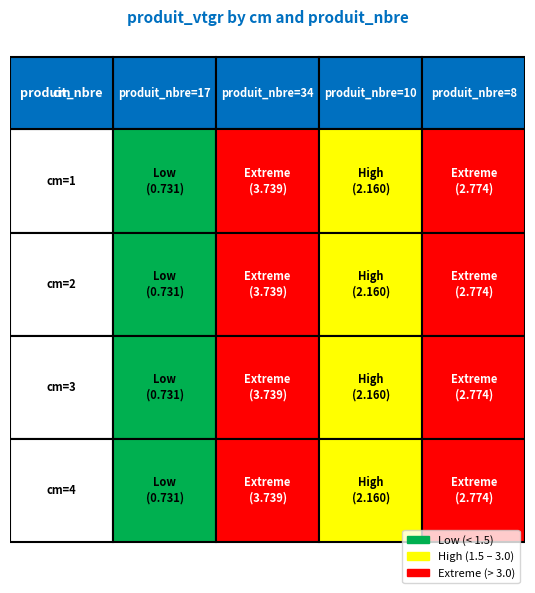

Which series has the largest total across all categories?

1